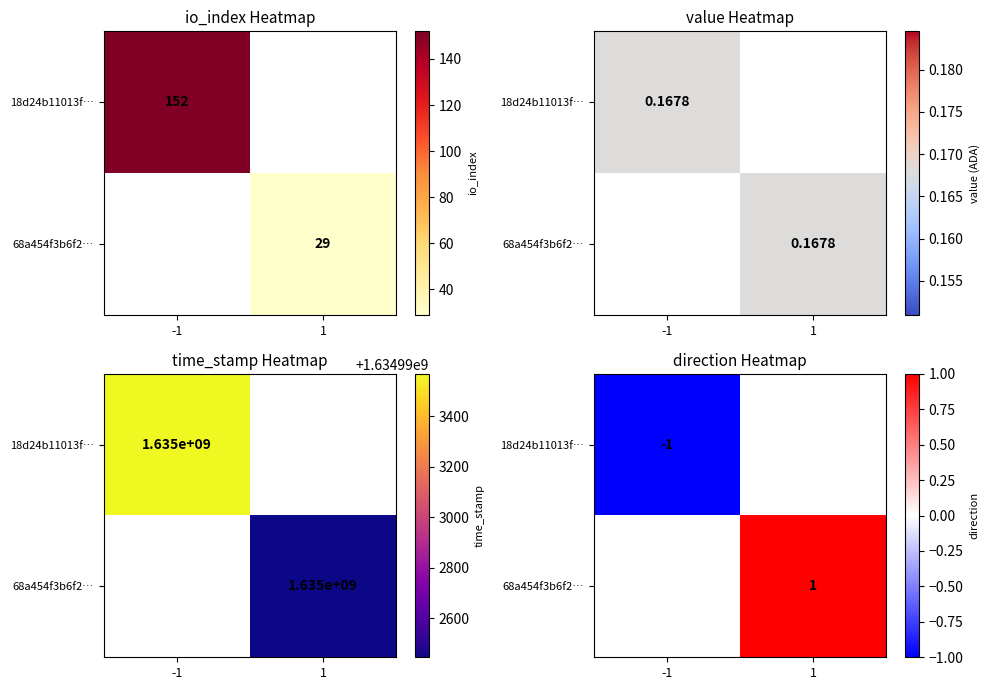

Which series has the widest spread of values?

18d24b11013f…